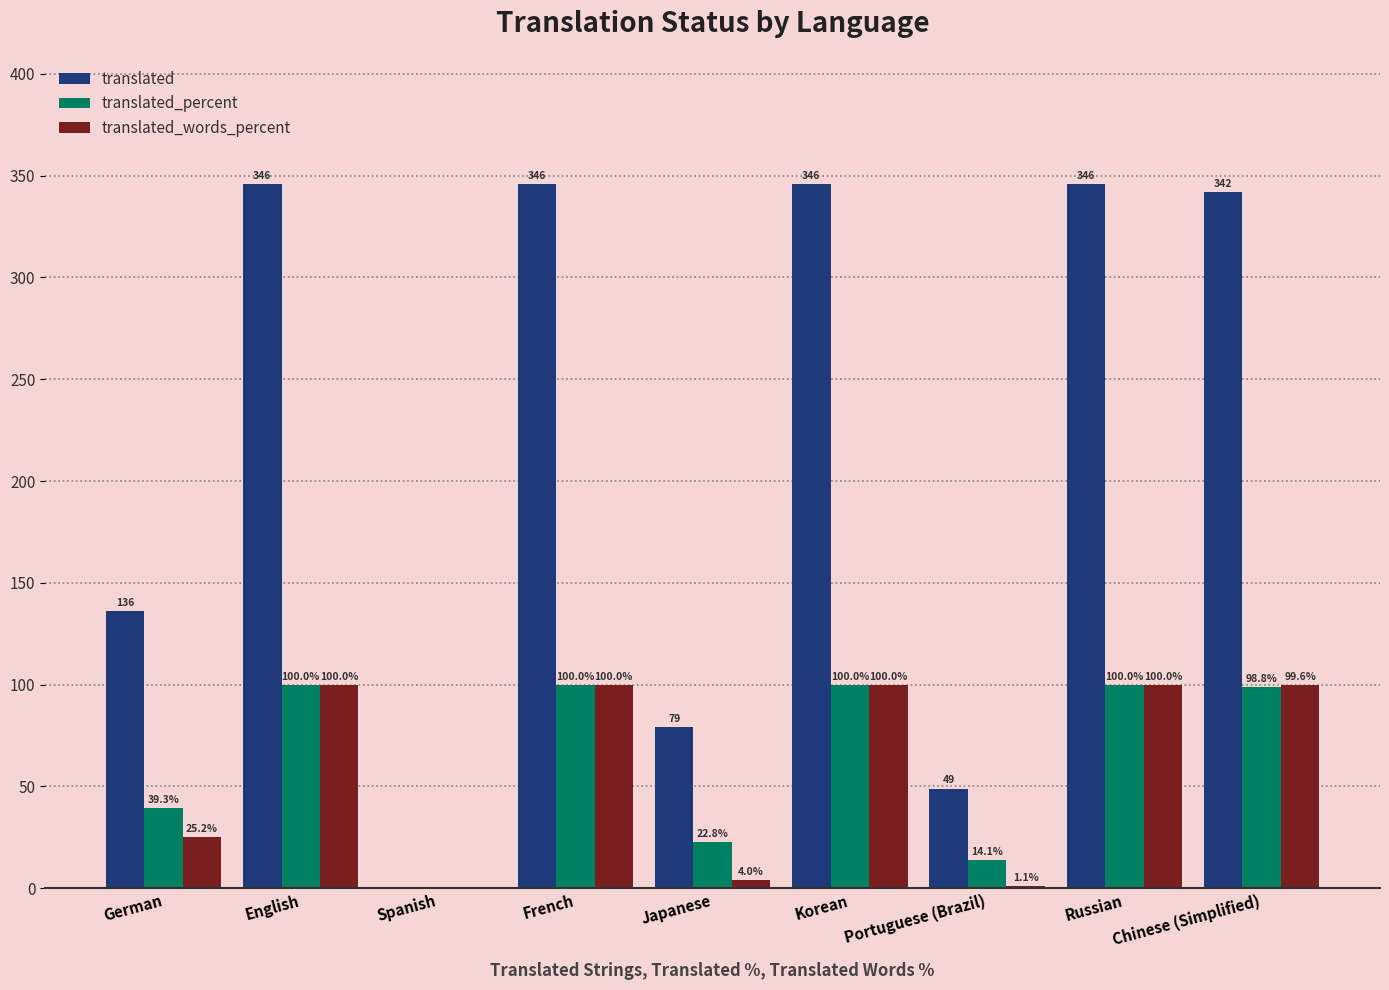

The value of translated at Japanese is 50.6. True or false?

False